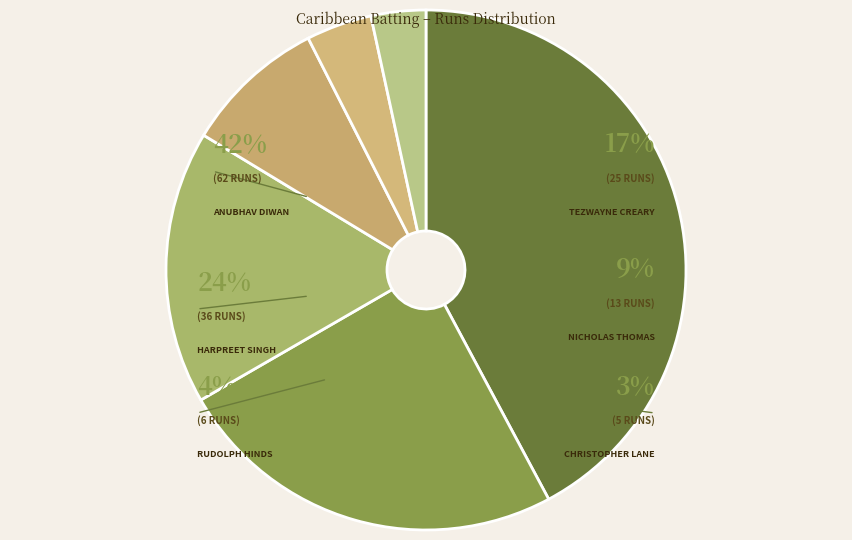

To the nearest percent, what portion does Christopher Lane represent?

3%